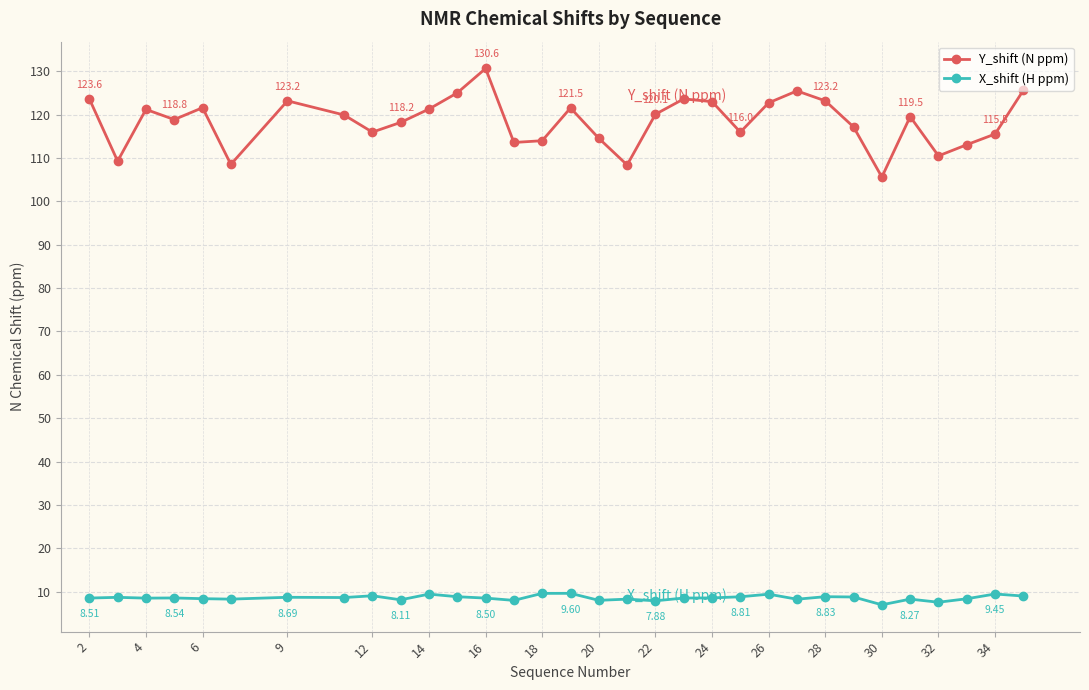

What is the sum of all X_shift (H ppm) values?

274.0